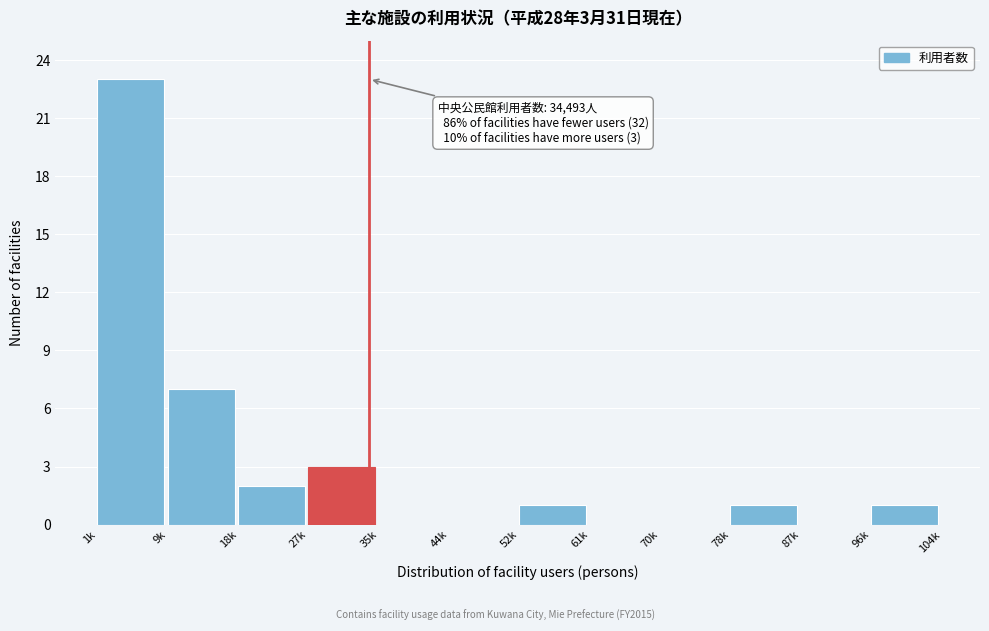

Reading left to right, transcribe all the data shown in this chart.

1k=23	9k=7	18k=2	27k=3	35k=0	44k=0	52k=1	61k=0	70k=0	78k=1	87k=0	96k=1